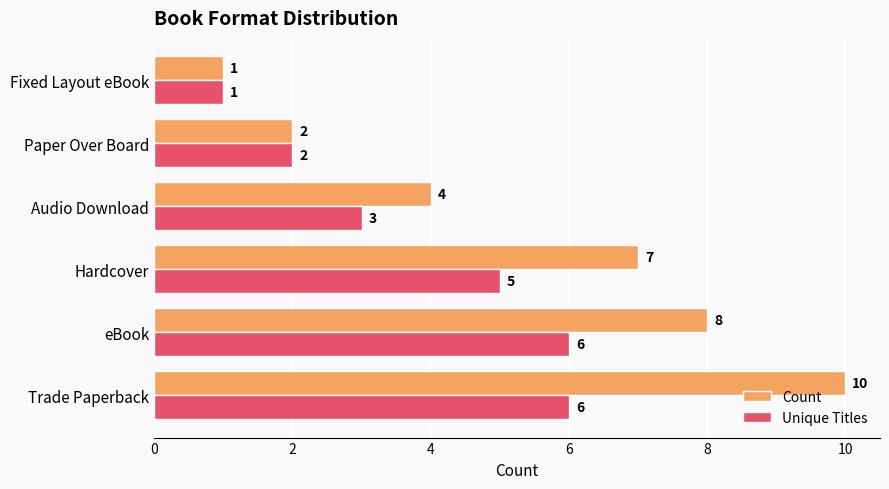

True or false: Unique Titles has a value of 3 at Audio Download.

True